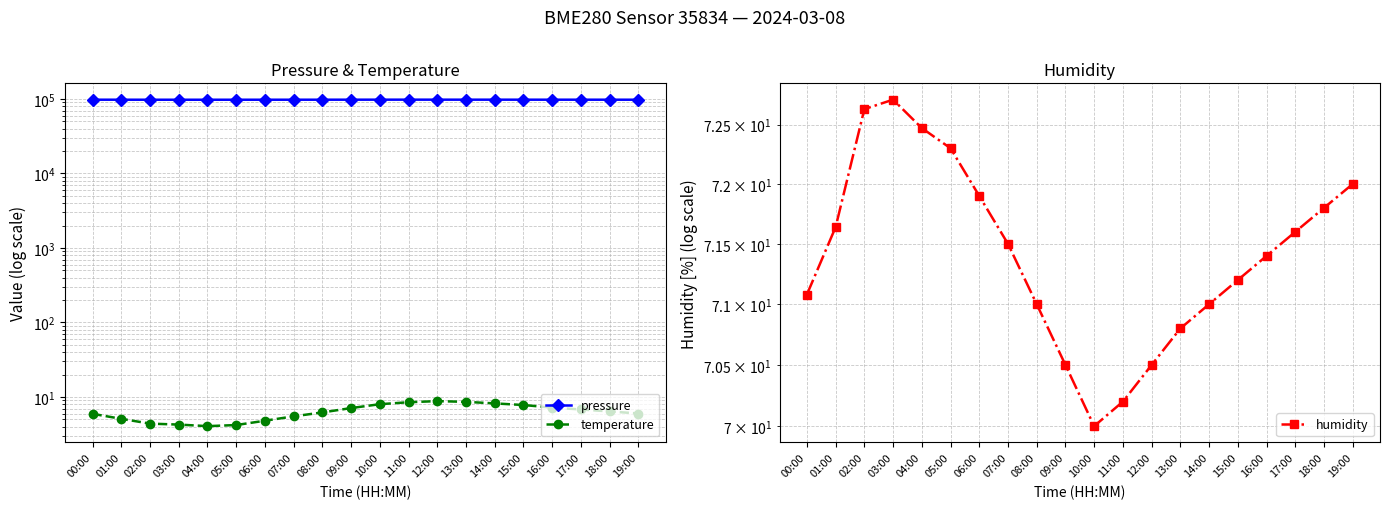

Reading right to left, list all the values displayed in this chart.

pressure: 19:00=97820.0	18:00=97840.0	17:00=97860.0	16:00=97880.0	15:00=97900.0	14:00=97920.0	13:00=97940.0	12:00=97960.0	11:00=97980.0	10:00=97950.0	09:00=97900.0	08:00=97850.0	07:00=97810.0	06:00=97780.0	05:00=97760.0	04:00=97749.6	03:00=97748.2	02:00=97760.0	01:00=97813.2	00:00=97850.5
temperature: 19:00=6.0	18:00=6.4	17:00=6.8	16:00=7.2	15:00=7.8	14:00=8.2	13:00=8.6	12:00=8.8	11:00=8.5	10:00=8.0	09:00=7.1	08:00=6.2	07:00=5.5	06:00=4.8	05:00=4.2	04:00=4.1	03:00=4.3	02:00=4.4	01:00=5.1	00:00=5.9
humidity: 19:00=72.0	18:00=71.8	17:00=71.6	16:00=71.4	15:00=71.2	14:00=71.0	13:00=70.8	12:00=70.5	11:00=70.2	10:00=70.0	09:00=70.5	08:00=71.0	07:00=71.5	06:00=71.9	05:00=72.3	04:00=72.5	03:00=72.7	02:00=72.6	01:00=71.6	00:00=71.1